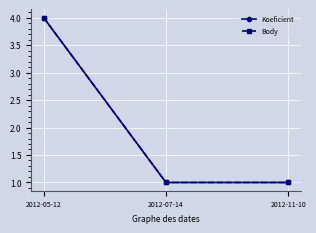

What is the label of the 1st point from the right?

2012-11-10